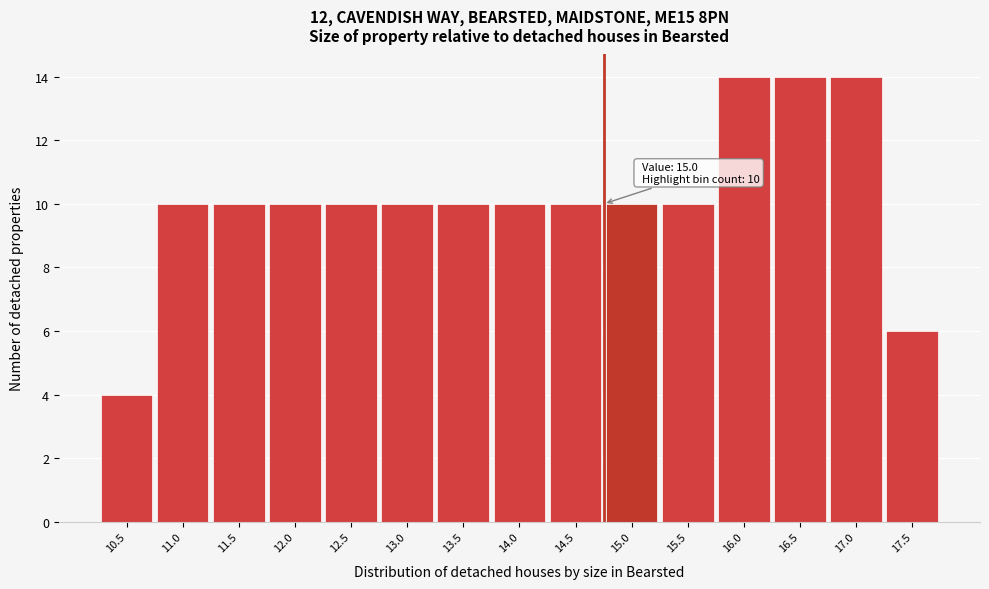

Reading right to left, transcribe all the data shown in this chart.

17.5=6	17.0=14	16.5=14	16.0=14	15.5=10	15.0=10	14.5=10	14.0=10	13.5=10	13.0=10	12.5=10	12.0=10	11.5=10	11.0=10	10.5=4